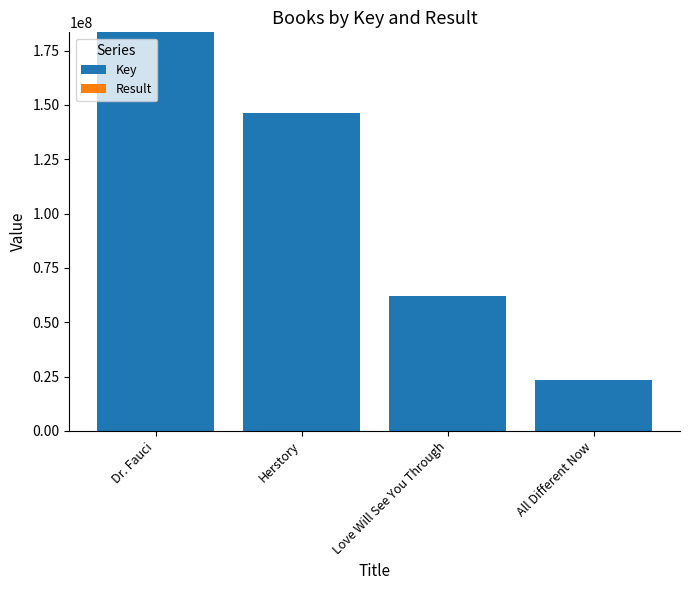

The Key series shows 146343027 at Herstory. True or false?

True